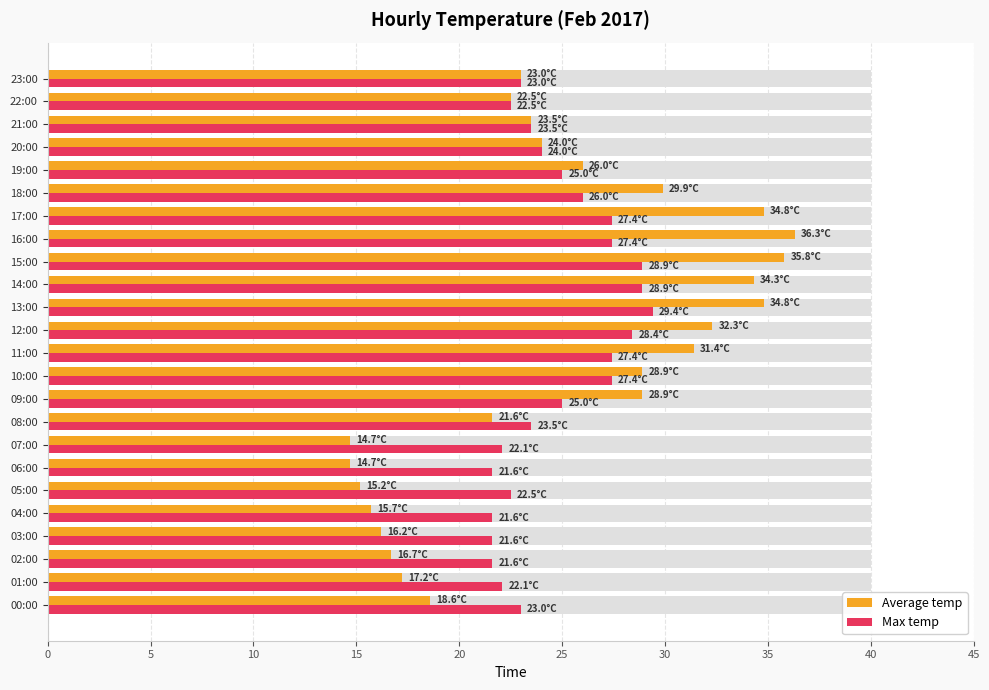

Reading left to right, extract all data points from this chart.

Average temp: 18.6	17.2	16.7	16.2	15.7	15.2	14.7	14.7	21.6	28.9	28.9	31.4	32.3	34.8	34.3	35.8	36.3	34.8	29.9	26.0	24.0	23.5	22.5	23.0
Max temp: 23.0	22.1	21.6	21.6	21.6	22.5	21.6	22.1	23.5	25.0	27.4	27.4	28.4	29.4	28.9	28.9	27.4	27.4	26.0	25.0	24.0	23.5	22.5	23.0